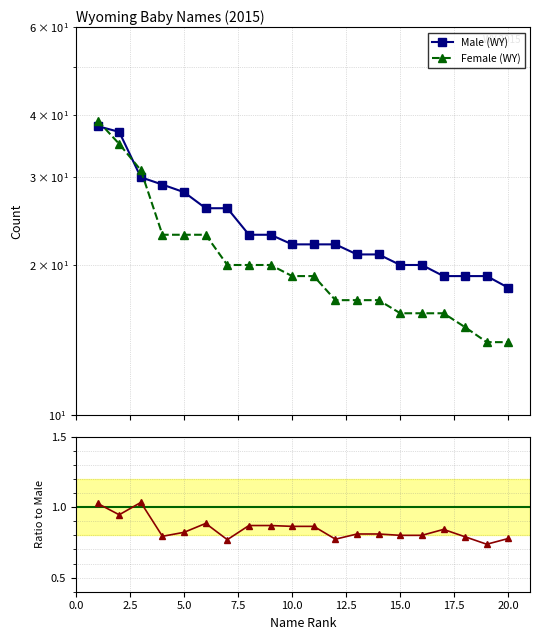

What is the greatest value displayed?

39.0